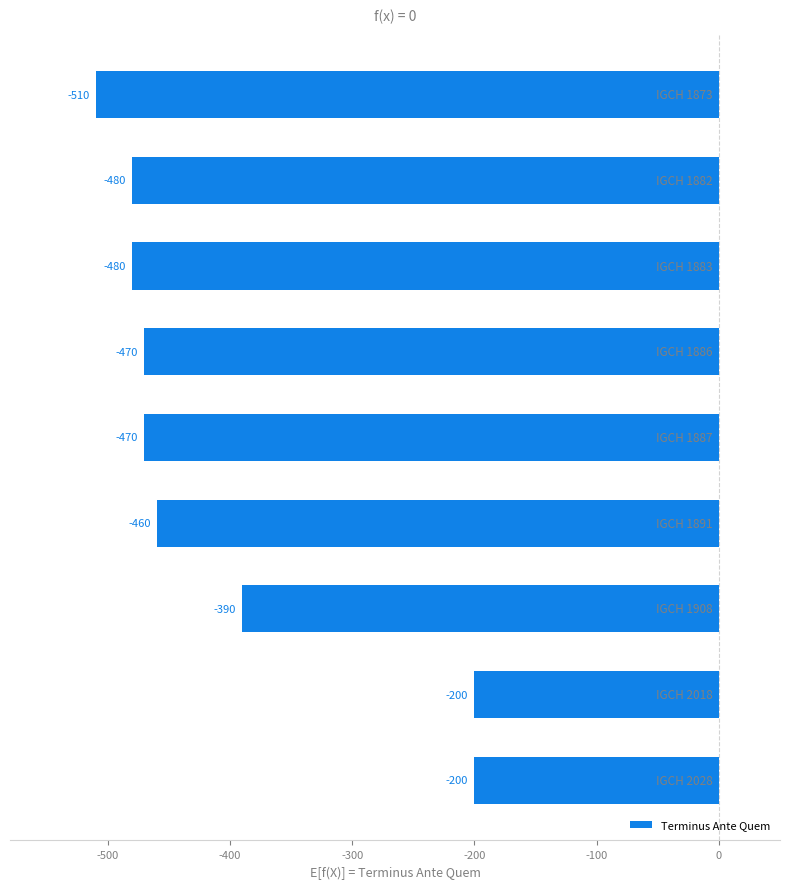

What is the maximum value shown in the chart?

-200